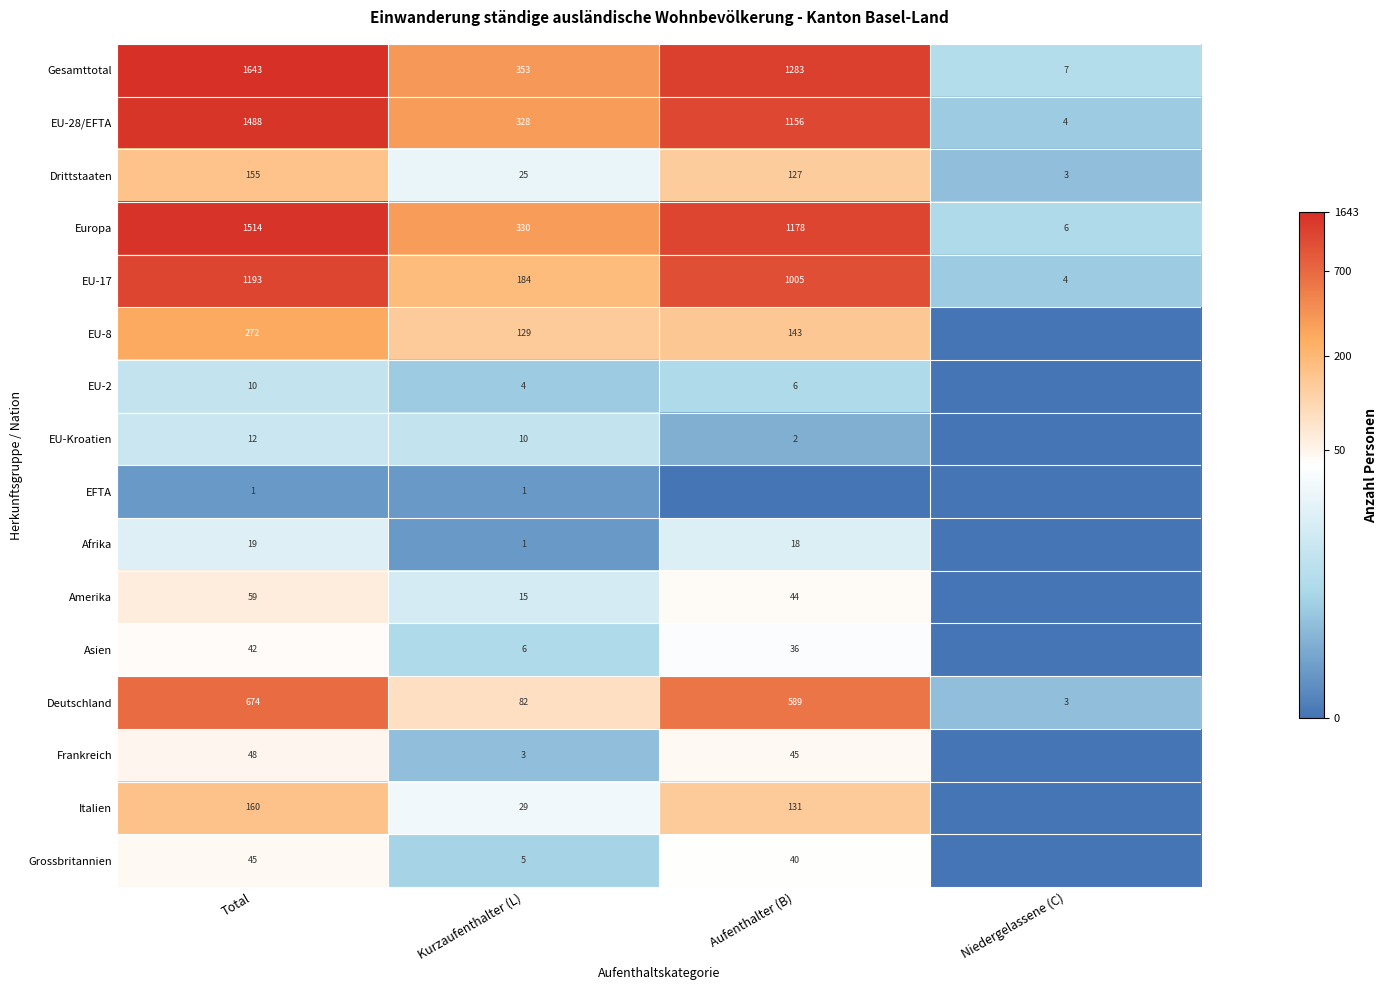

True or false: EFTA has a value of 1 at Kurzaufenthalter (L).

True